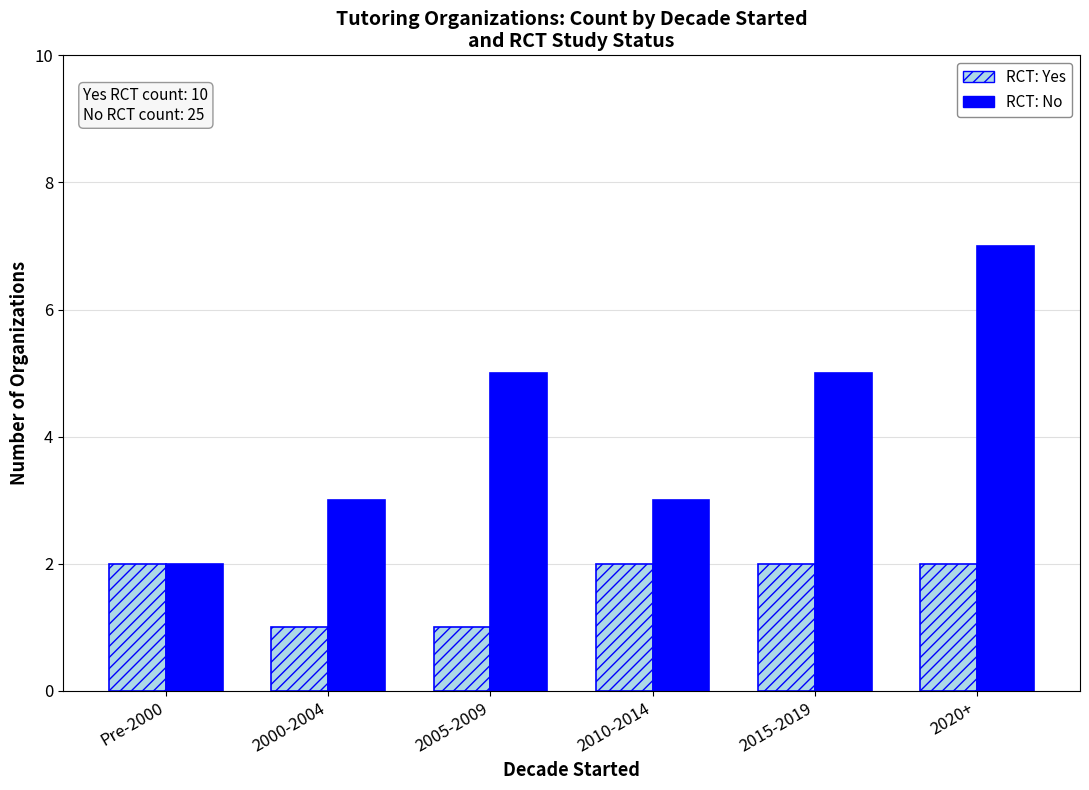

At which category is the sum across all series the highest?

2020+